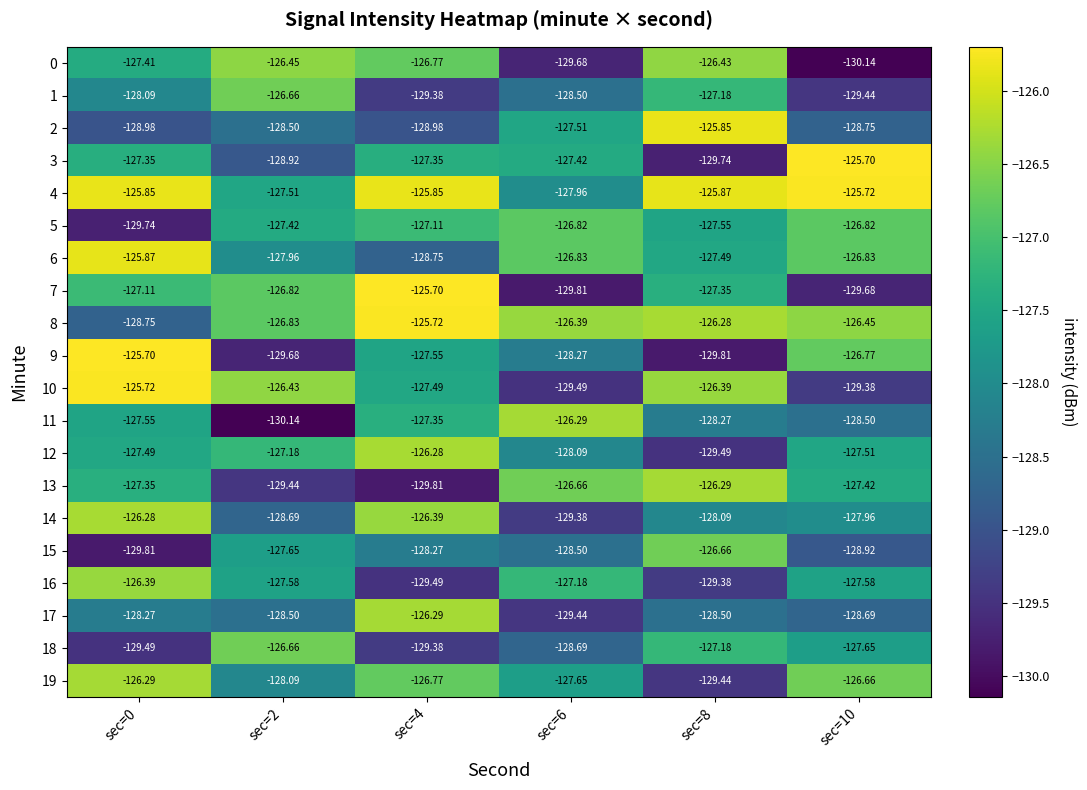

Is the value of 5 at sec=2 greater than the value of 14 at sec=0?

No